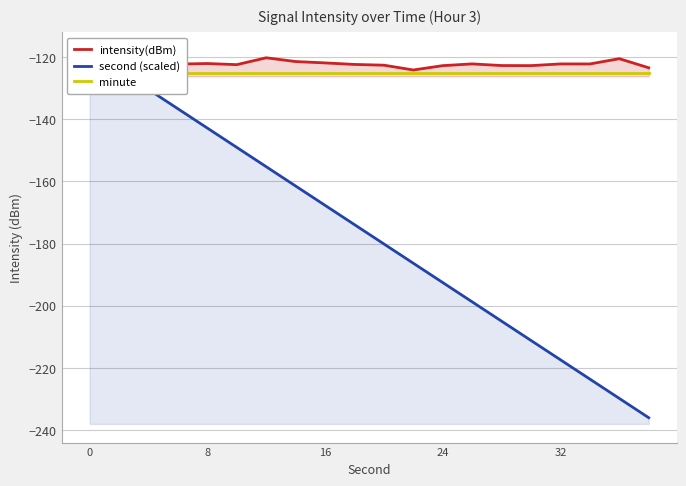

What is the maximum value for second (scaled)?

-118.0